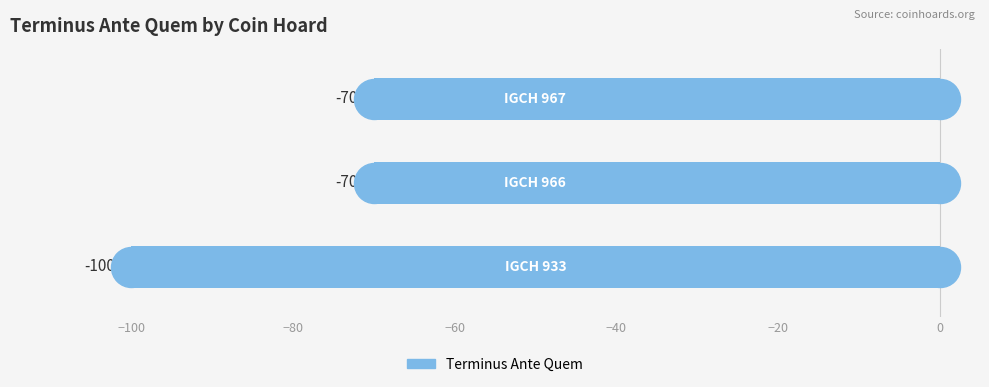

Reading bottom to top, extract all data points from this chart.

-100	-70	-70